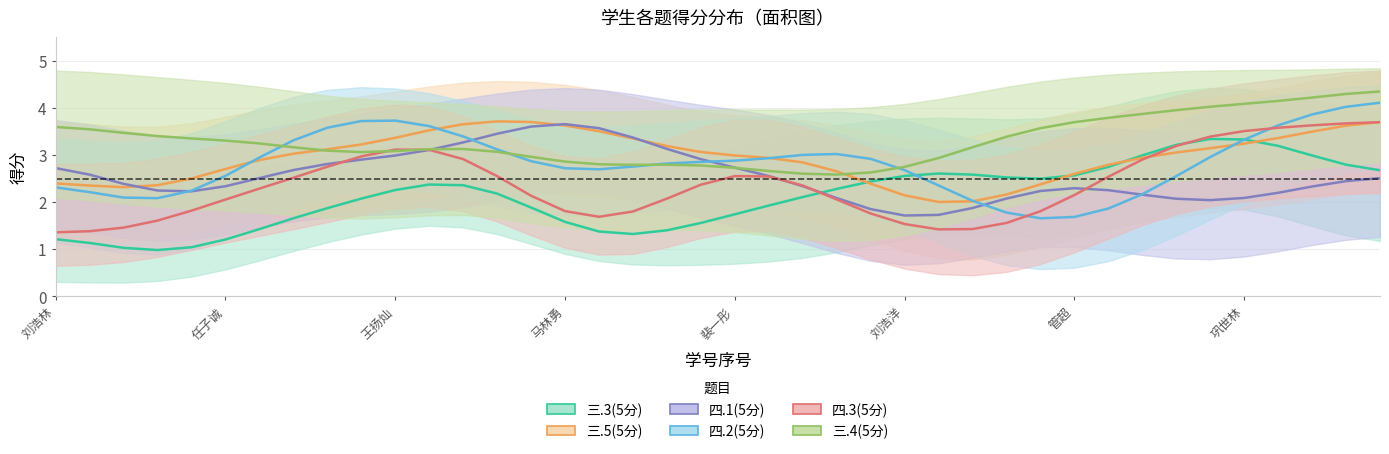

True or false: 三.3(5分) has a value of 2 at 裴一彤.

True